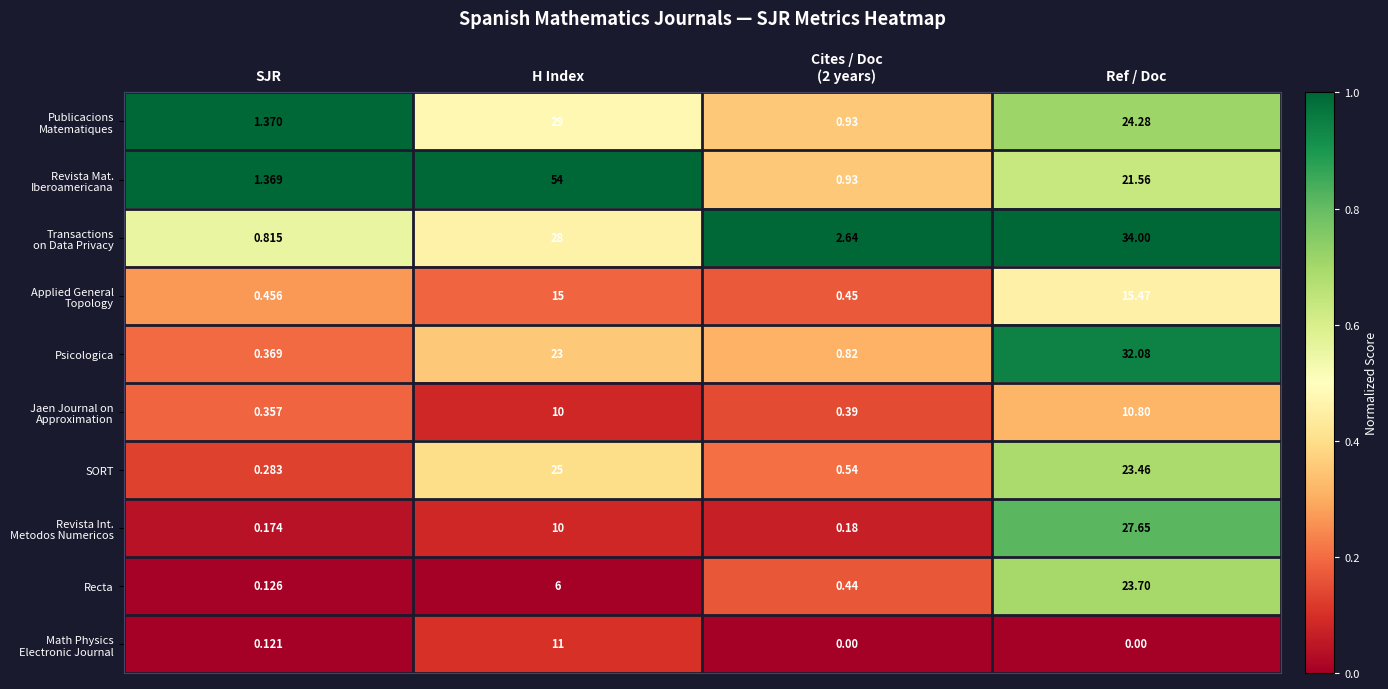

At which category is the sum across all series the highest?

Ref / Doc